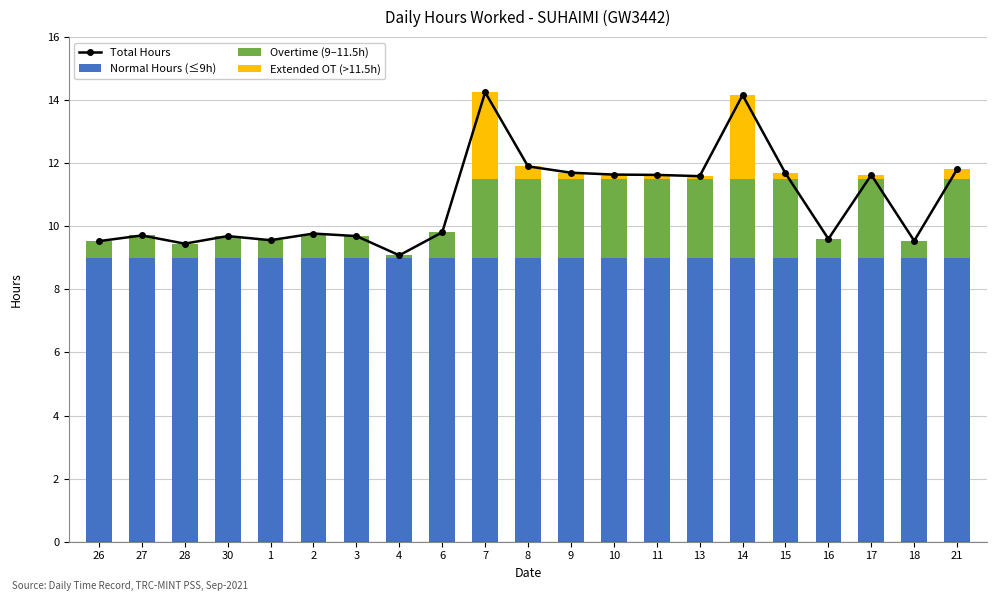

Between 4 and 21, which series saw the biggest shift?

Total Hours